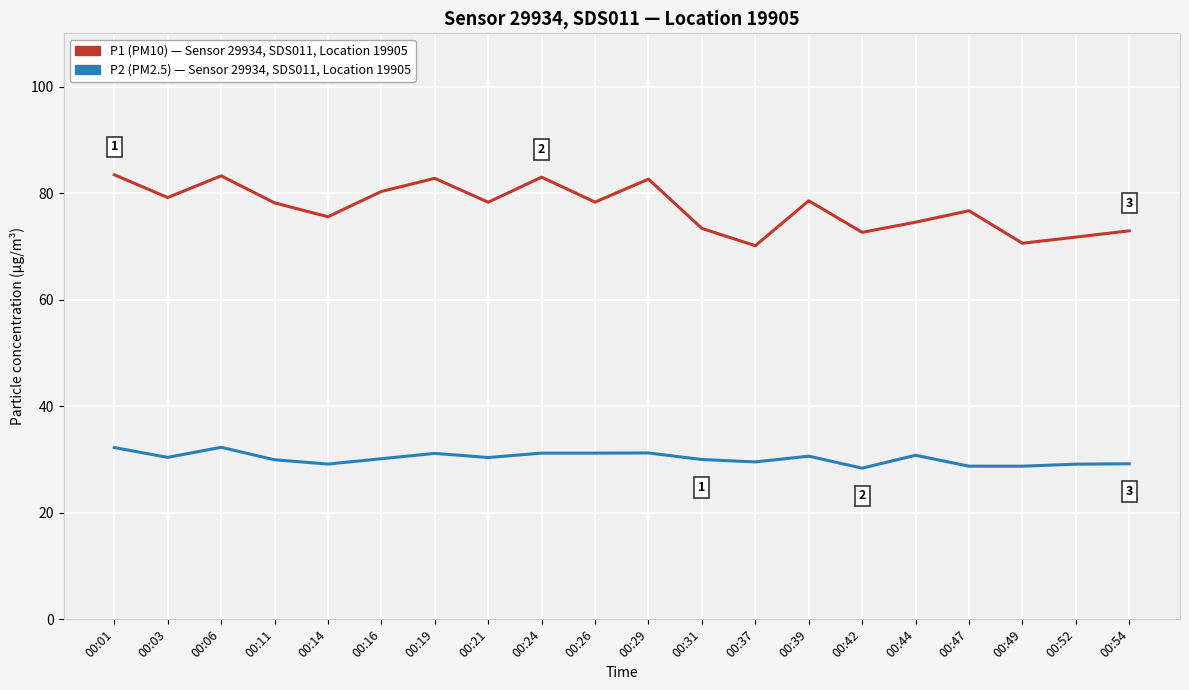

Rank the series by their maximum value, from highest to lowest.

P1 (PM10) — Sensor 29934, SDS011, Location 19905, P2 (PM2.5) — Sensor 29934, SDS011, Location 19905